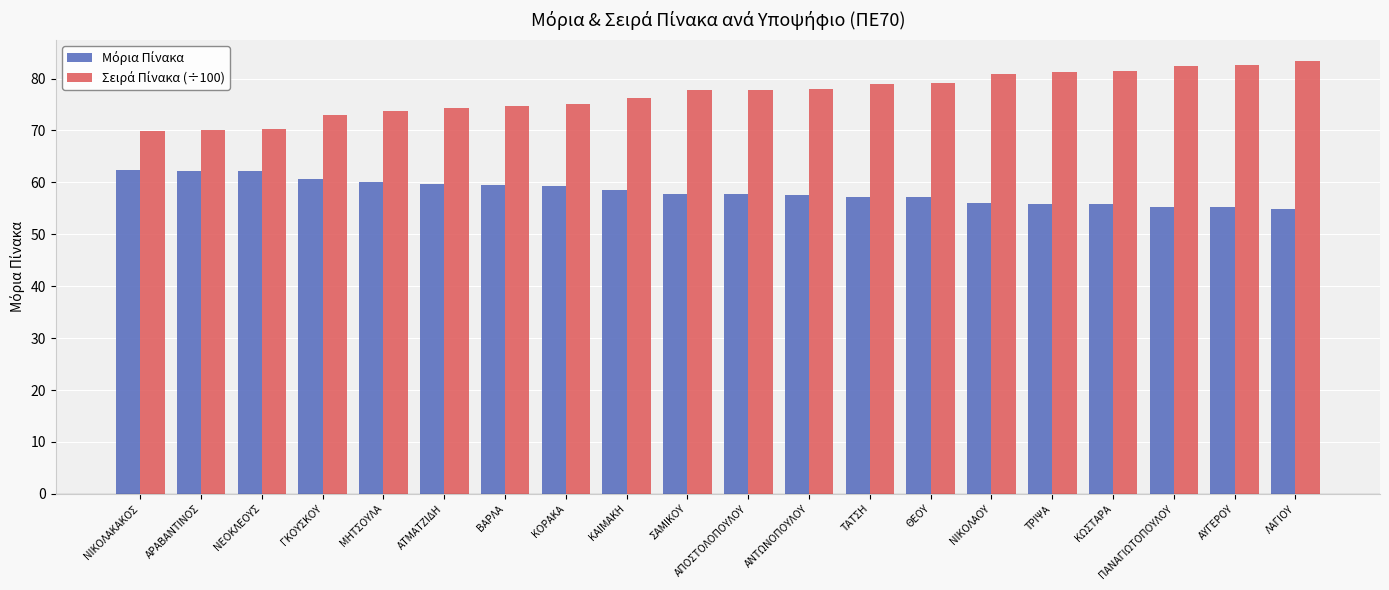

What position from the left is ΒΑΡΛΑ?

7